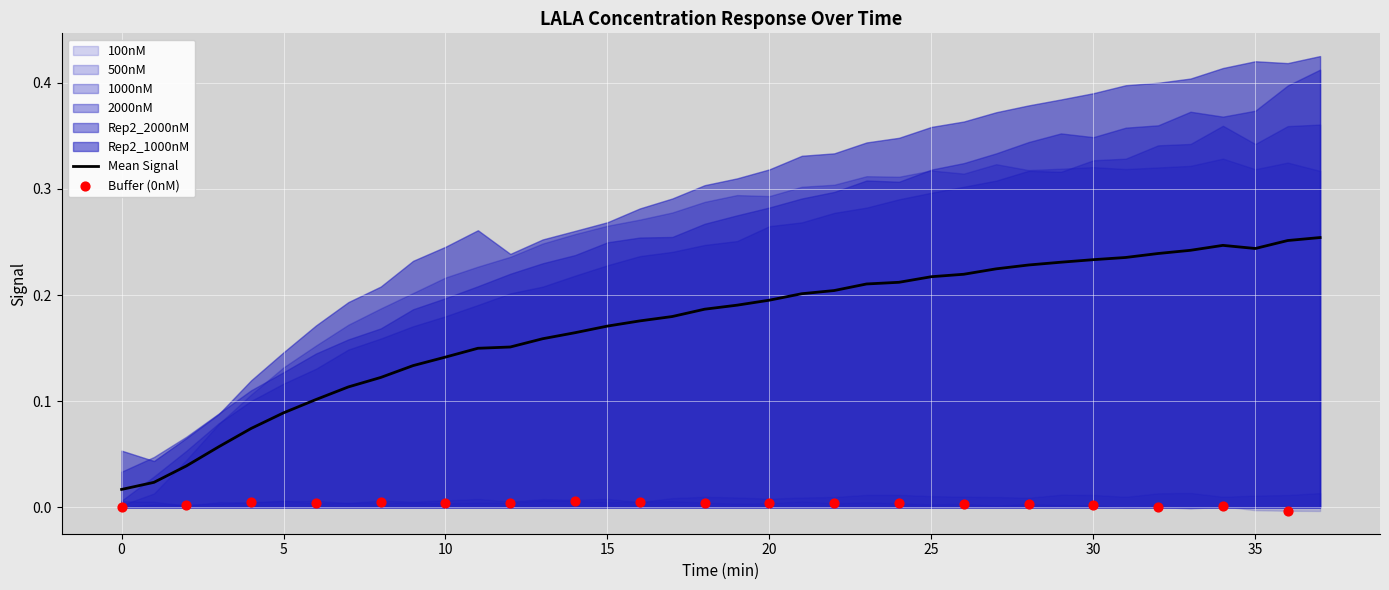

At which category is the sum across all series the highest?

37